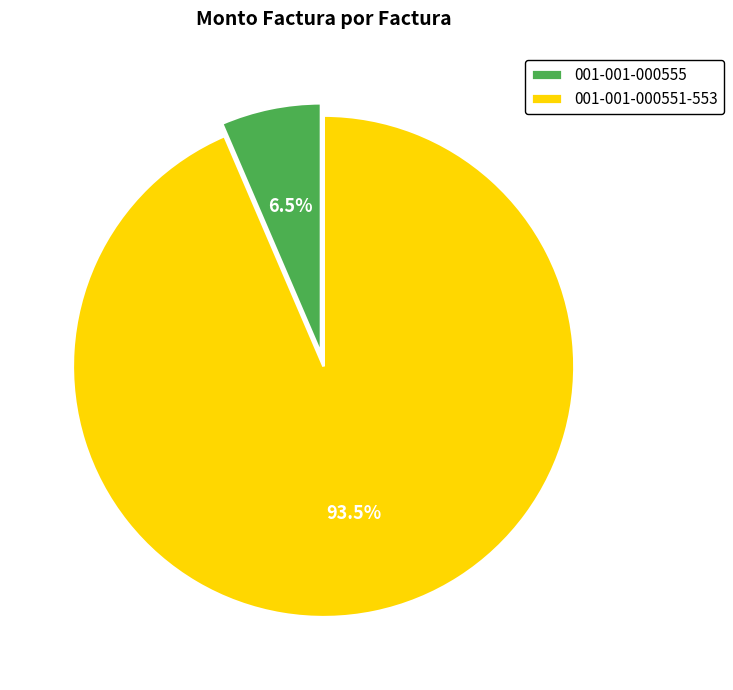

Which slice is the smallest?

001-001-000555